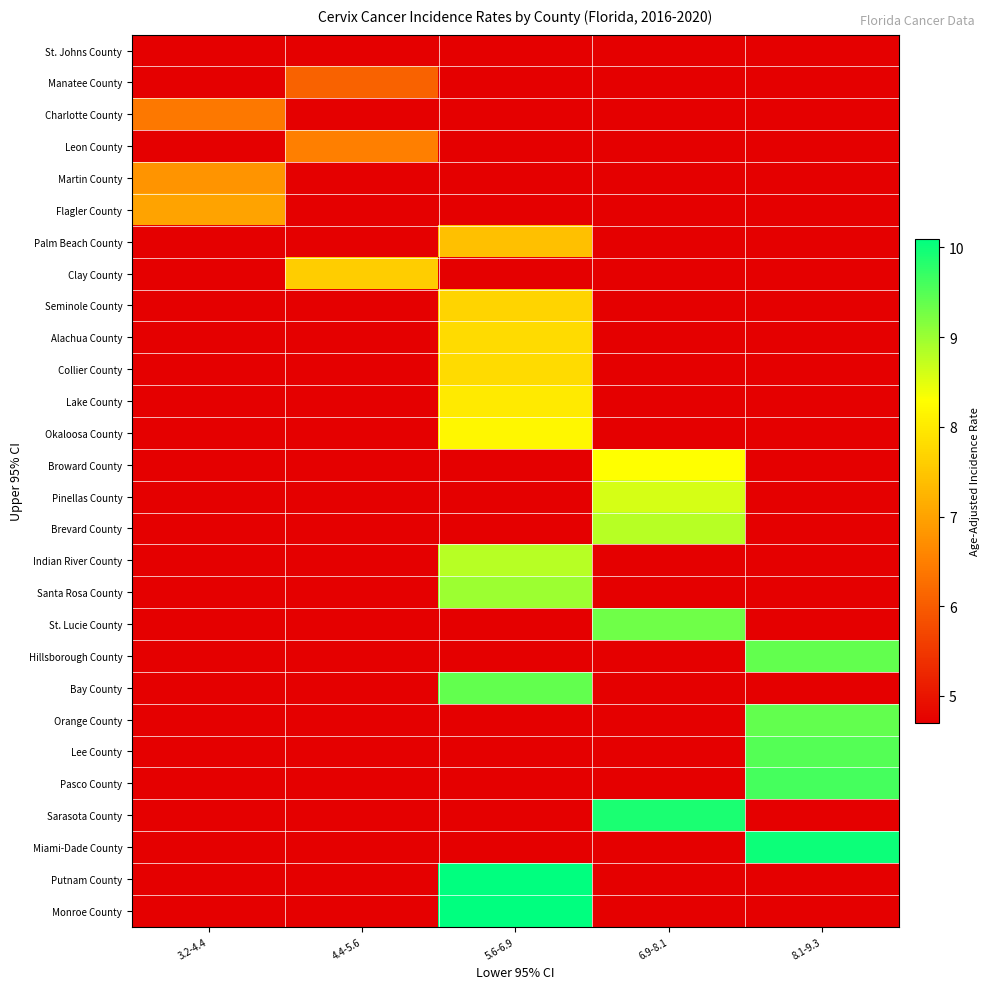

Reading left to right, extract all data points from this chart.

St. Johns County: 3.2-4.4=4.7	4.4-5.6=0.0	5.6-6.9=0.0	6.9-8.1=0.0	8.1-9.3=0.0
Manatee County: 3.2-4.4=0.0	4.4-5.6=6.1	5.6-6.9=0.0	6.9-8.1=0.0	8.1-9.3=0.0
Charlotte County: 3.2-4.4=6.4	4.4-5.6=0.0	5.6-6.9=0.0	6.9-8.1=0.0	8.1-9.3=0.0
Leon County: 3.2-4.4=0.0	4.4-5.6=6.5	5.6-6.9=0.0	6.9-8.1=0.0	8.1-9.3=0.0
Martin County: 3.2-4.4=6.8	4.4-5.6=0.0	5.6-6.9=0.0	6.9-8.1=0.0	8.1-9.3=0.0
Flagler County: 3.2-4.4=7.0	4.4-5.6=0.0	5.6-6.9=0.0	6.9-8.1=0.0	8.1-9.3=0.0
Palm Beach County: 3.2-4.4=0.0	4.4-5.6=0.0	5.6-6.9=7.4	6.9-8.1=0.0	8.1-9.3=0.0
Clay County: 3.2-4.4=0.0	4.4-5.6=7.6	5.6-6.9=0.0	6.9-8.1=0.0	8.1-9.3=0.0
Seminole County: 3.2-4.4=0.0	4.4-5.6=0.0	5.6-6.9=7.7	6.9-8.1=0.0	8.1-9.3=0.0
Alachua County: 3.2-4.4=0.0	4.4-5.6=0.0	5.6-6.9=7.8	6.9-8.1=0.0	8.1-9.3=0.0
Collier County: 3.2-4.4=0.0	4.4-5.6=0.0	5.6-6.9=7.8	6.9-8.1=0.0	8.1-9.3=0.0
Lake County: 3.2-4.4=0.0	4.4-5.6=0.0	5.6-6.9=8.0	6.9-8.1=0.0	8.1-9.3=0.0
Okaloosa County: 3.2-4.4=0.0	4.4-5.6=0.0	5.6-6.9=8.2	6.9-8.1=0.0	8.1-9.3=0.0
Broward County: 3.2-4.4=0.0	4.4-5.6=0.0	5.6-6.9=0.0	6.9-8.1=8.3	8.1-9.3=0.0
Pinellas County: 3.2-4.4=0.0	4.4-5.6=0.0	5.6-6.9=0.0	6.9-8.1=8.6	8.1-9.3=0.0
Brevard County: 3.2-4.4=0.0	4.4-5.6=0.0	5.6-6.9=0.0	6.9-8.1=8.8	8.1-9.3=0.0
Indian River County: 3.2-4.4=0.0	4.4-5.6=0.0	5.6-6.9=8.8	6.9-8.1=0.0	8.1-9.3=0.0
Santa Rosa County: 3.2-4.4=0.0	4.4-5.6=0.0	5.6-6.9=9.0	6.9-8.1=0.0	8.1-9.3=0.0
St. Lucie County: 3.2-4.4=0.0	4.4-5.6=0.0	5.6-6.9=0.0	6.9-8.1=9.3	8.1-9.3=0.0
Hillsborough County: 3.2-4.4=0.0	4.4-5.6=0.0	5.6-6.9=0.0	6.9-8.1=0.0	8.1-9.3=9.4
Bay County: 3.2-4.4=0.0	4.4-5.6=0.0	5.6-6.9=9.4	6.9-8.1=0.0	8.1-9.3=0.0
Orange County: 3.2-4.4=0.0	4.4-5.6=0.0	5.6-6.9=0.0	6.9-8.1=0.0	8.1-9.3=9.4
Lee County: 3.2-4.4=0.0	4.4-5.6=0.0	5.6-6.9=0.0	6.9-8.1=0.0	8.1-9.3=9.5
Pasco County: 3.2-4.4=0.0	4.4-5.6=0.0	5.6-6.9=0.0	6.9-8.1=0.0	8.1-9.3=9.6
Sarasota County: 3.2-4.4=0.0	4.4-5.6=0.0	5.6-6.9=0.0	6.9-8.1=9.9	8.1-9.3=0.0
Miami-Dade County: 3.2-4.4=0.0	4.4-5.6=0.0	5.6-6.9=0.0	6.9-8.1=0.0	8.1-9.3=10.0
Putnam County: 3.2-4.4=0.0	4.4-5.6=0.0	5.6-6.9=10.1	6.9-8.1=0.0	8.1-9.3=0.0
Monroe County: 3.2-4.4=0.0	4.4-5.6=0.0	5.6-6.9=10.1	6.9-8.1=0.0	8.1-9.3=0.0